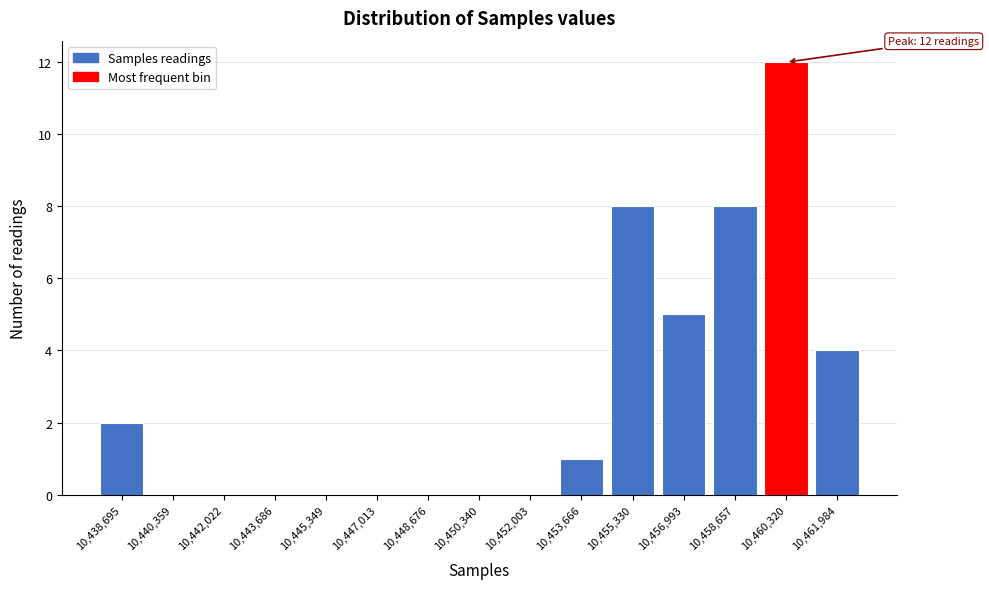

Which range on the x-axis has the tallest bar?

10459400 to 10461200